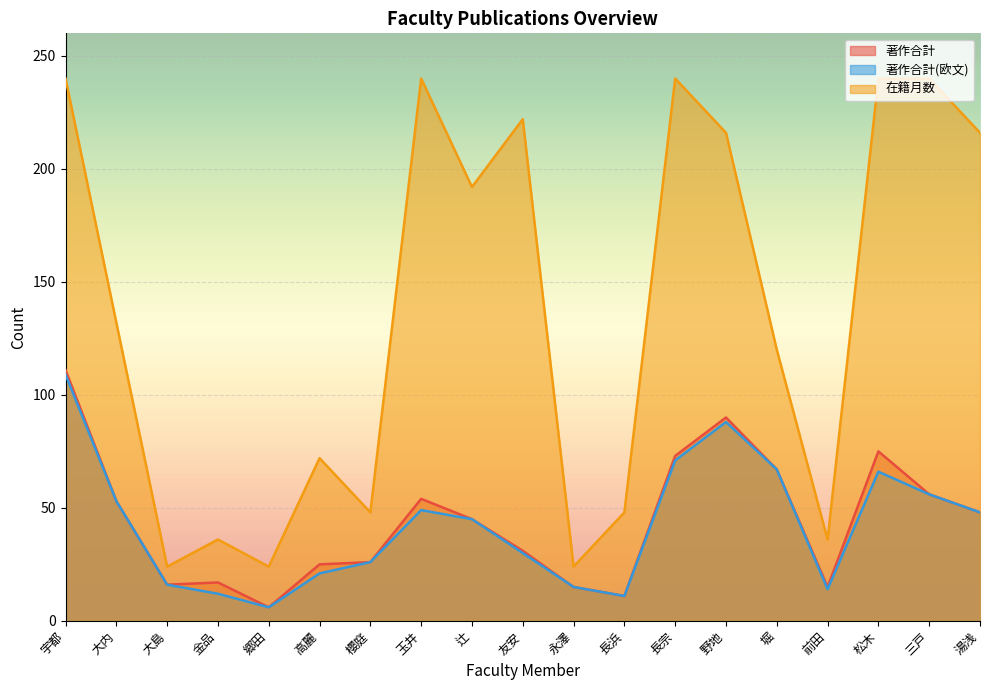

At 金品, list the series in order from smallest to largest.

著作合計(欧文), 著作合計, 在籍月数